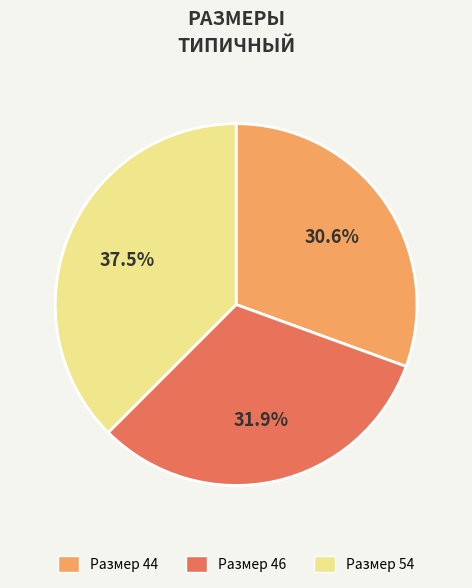

Is there any slice that represents more than half of the pie?

No